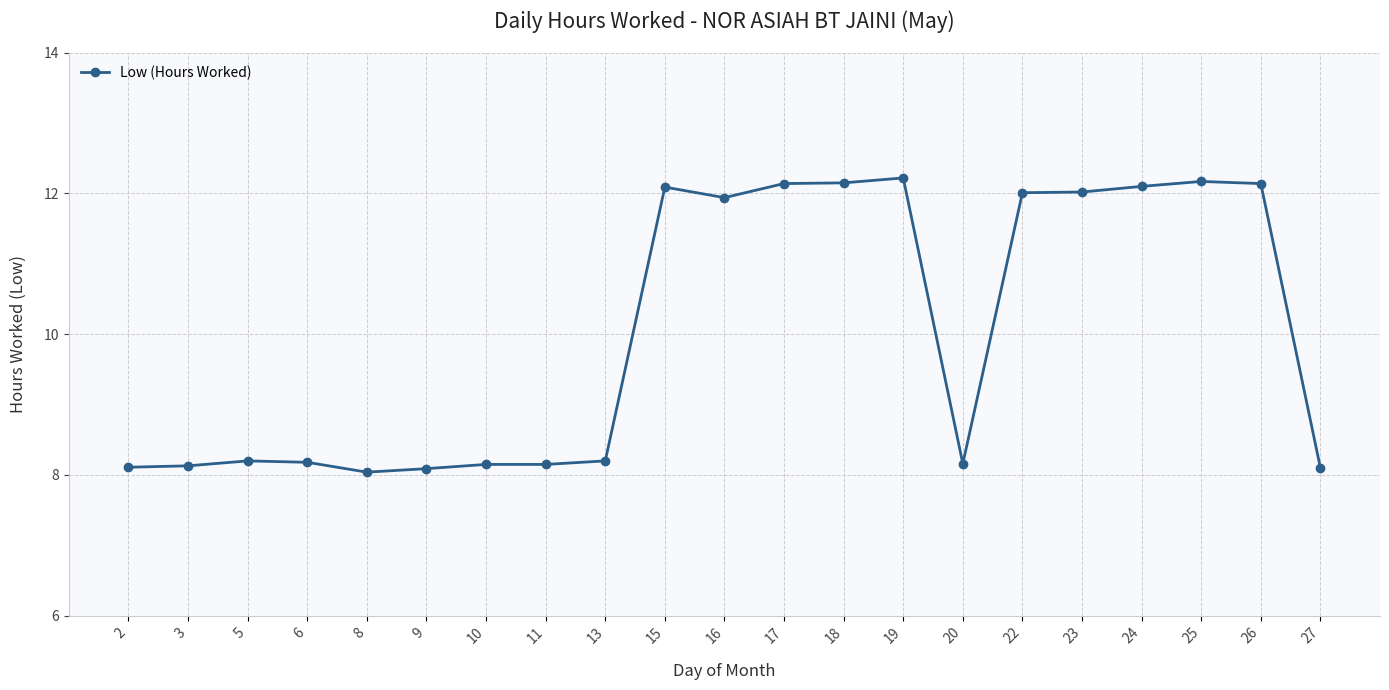

The value at 3 is 2.0. True or false?

False